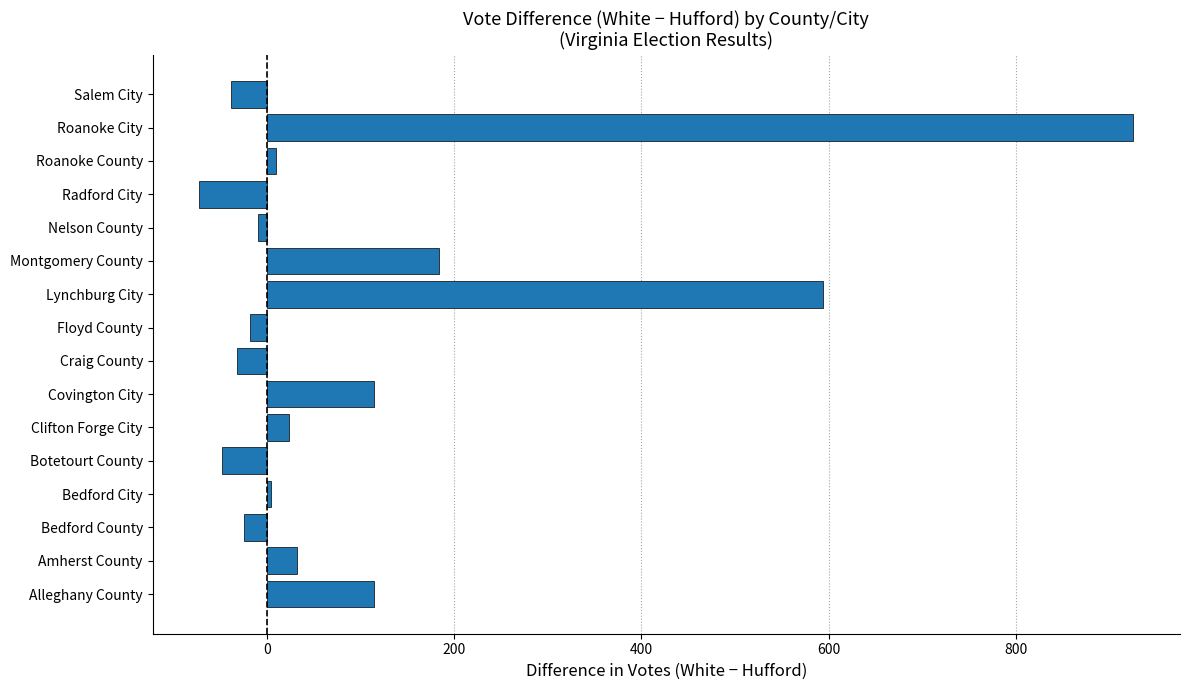

How many bars are there in total?

16